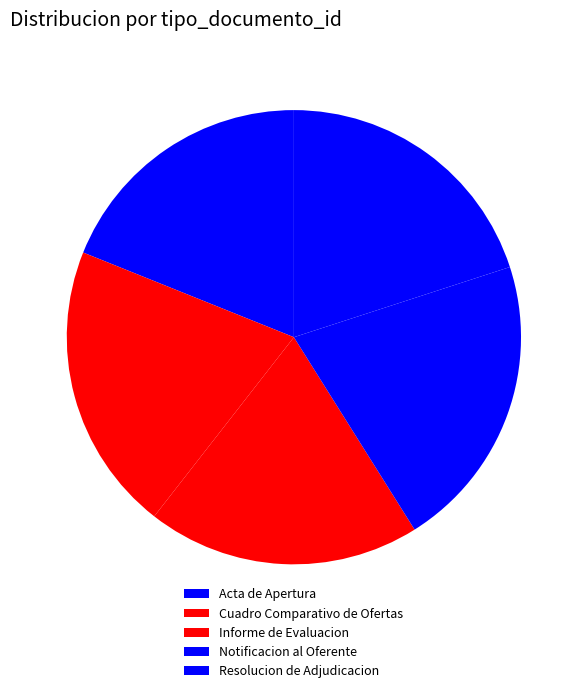

To the nearest percent, what is the difference between the largest and smallest slice percentages?

2%